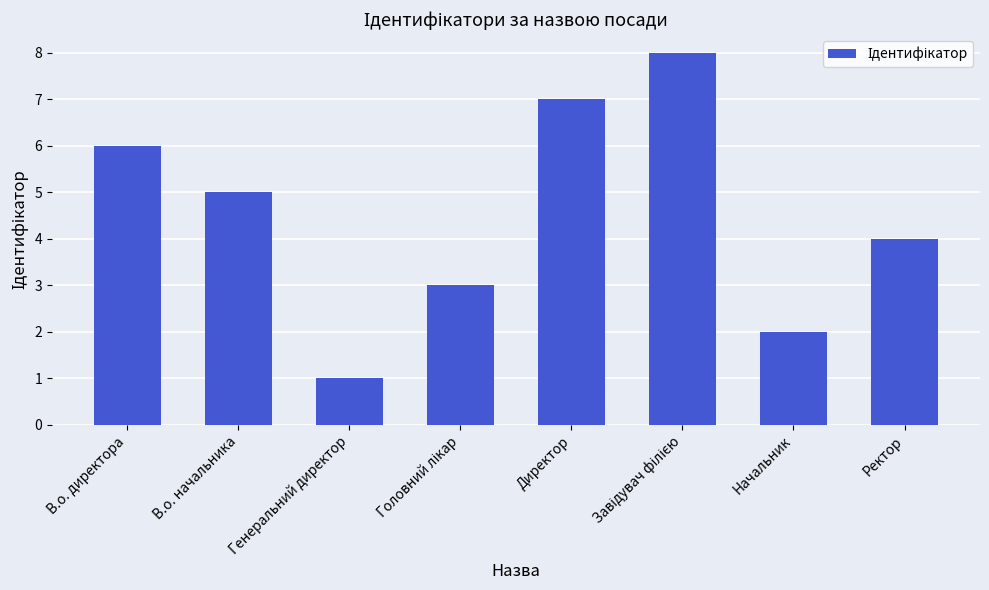

What is the sum of all values?

36